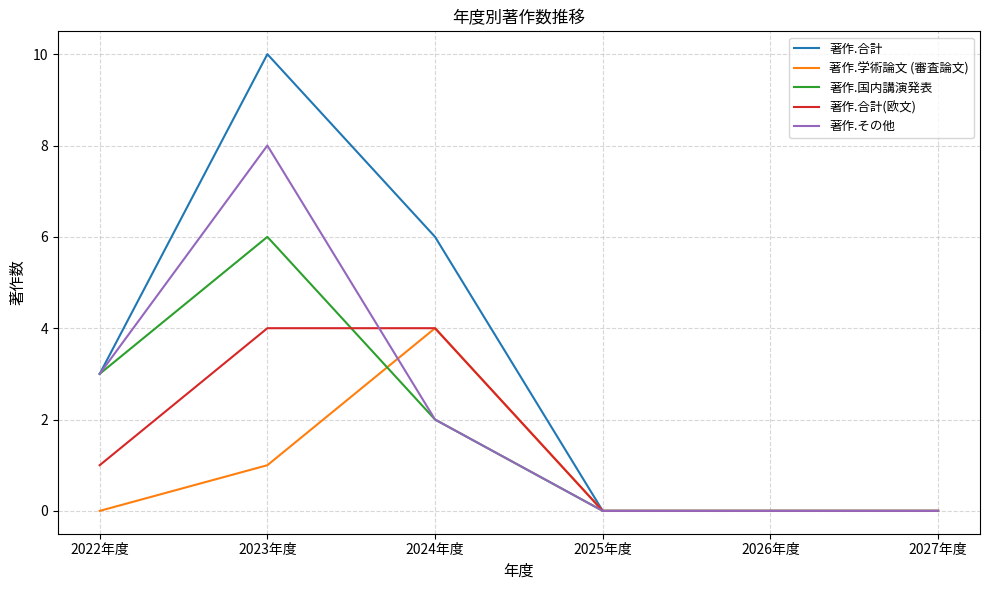

Between 2022年度 and 2023年度, which series saw the biggest shift?

著作.合計